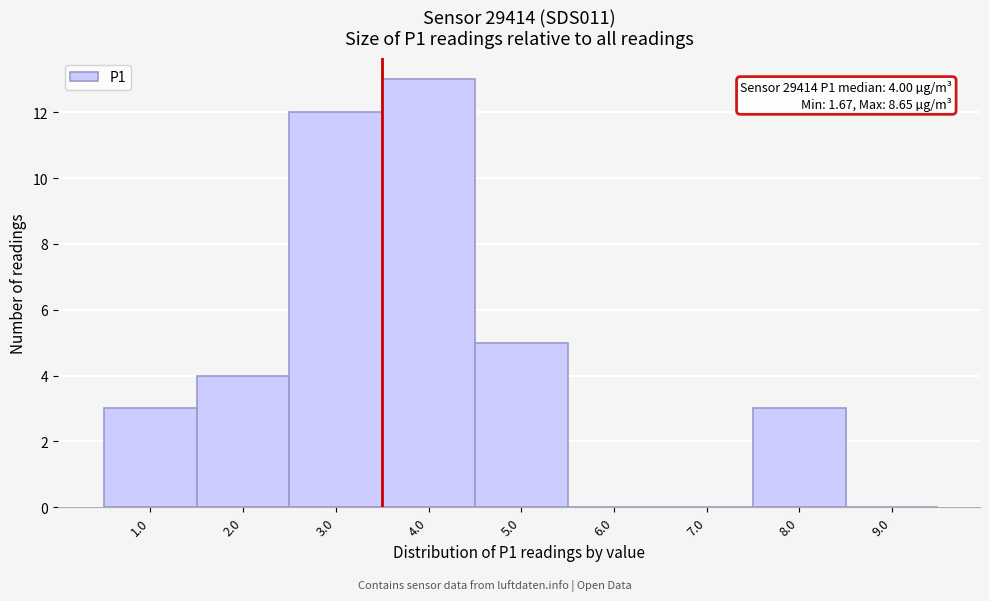

Reading left to right, list all the values displayed in this chart.

1.0=3	2.0=4	3.0=12	4.0=13	5.0=5	6.0=0	7.0=0	8.0=3	9.0=0